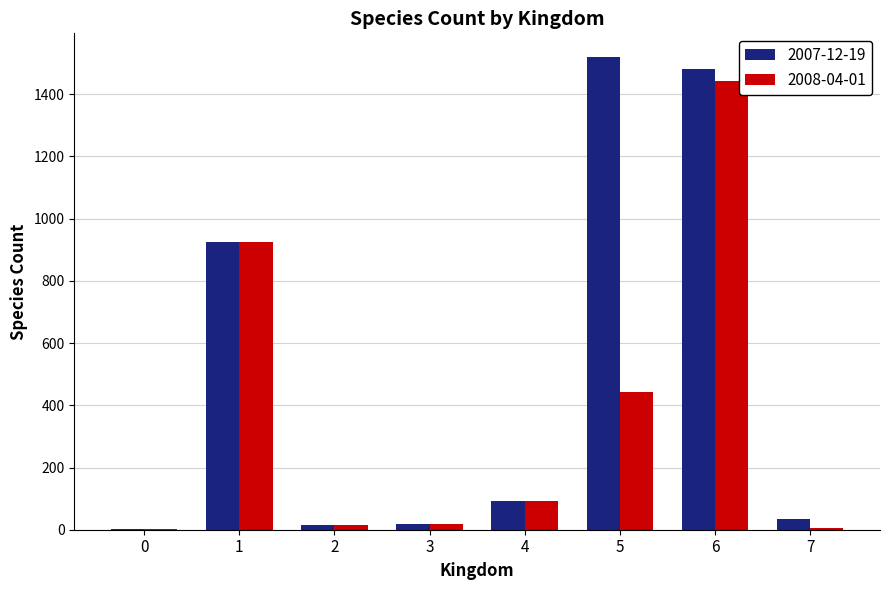

Is the value of 2008-04-01 at 4 greater than the value of 2007-12-19 at 2?

Yes